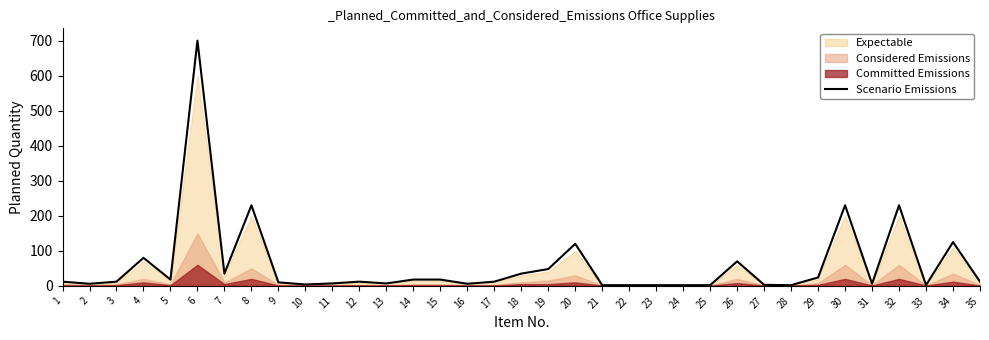

The chart shows a value of 131 at 30. True or false?

False